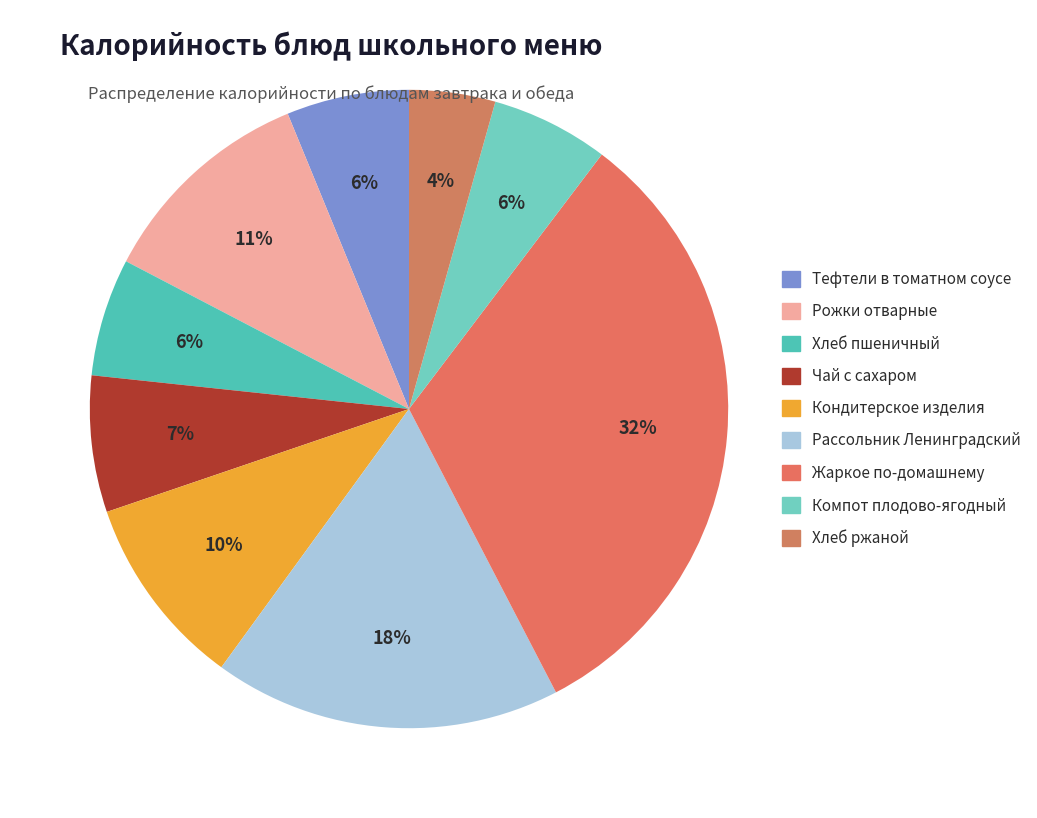

How many slices are in this pie chart?

9